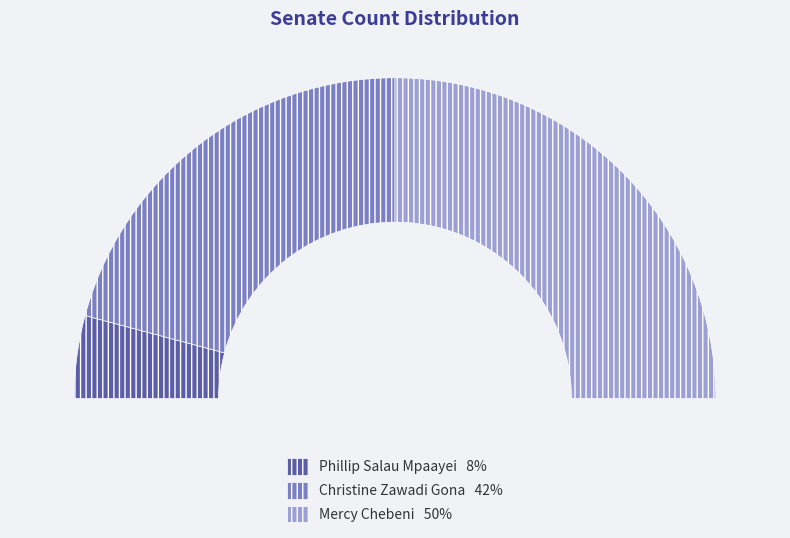

Count the number of slices in the pie.

3